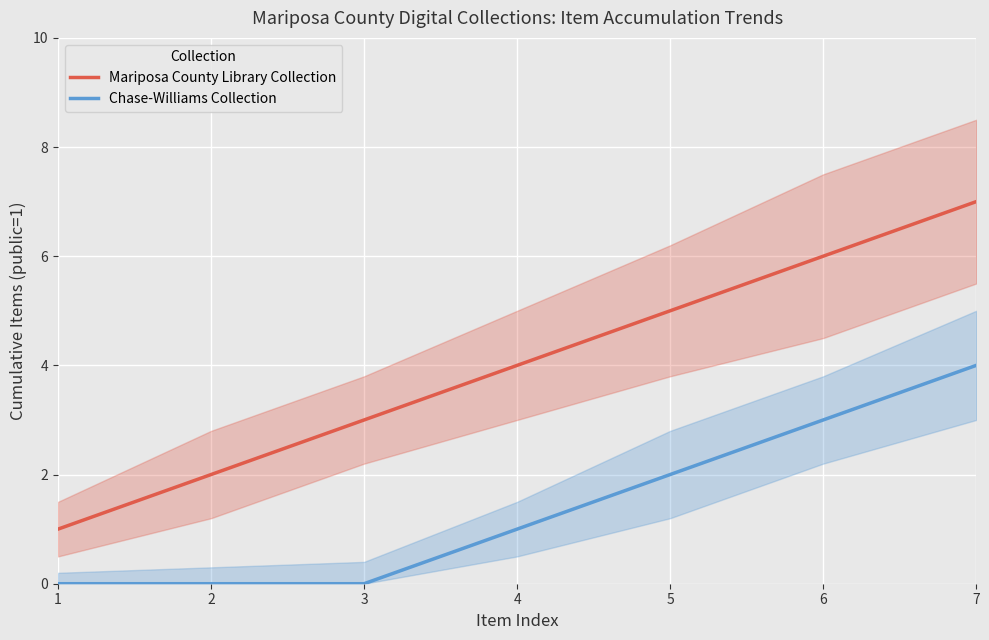

Reading left to right, what are all the values shown in this chart?

Mariposa County Library Collection: 1	2	3	4	5	6	7
Chase-Williams Collection: 0	0	0	1	2	3	4